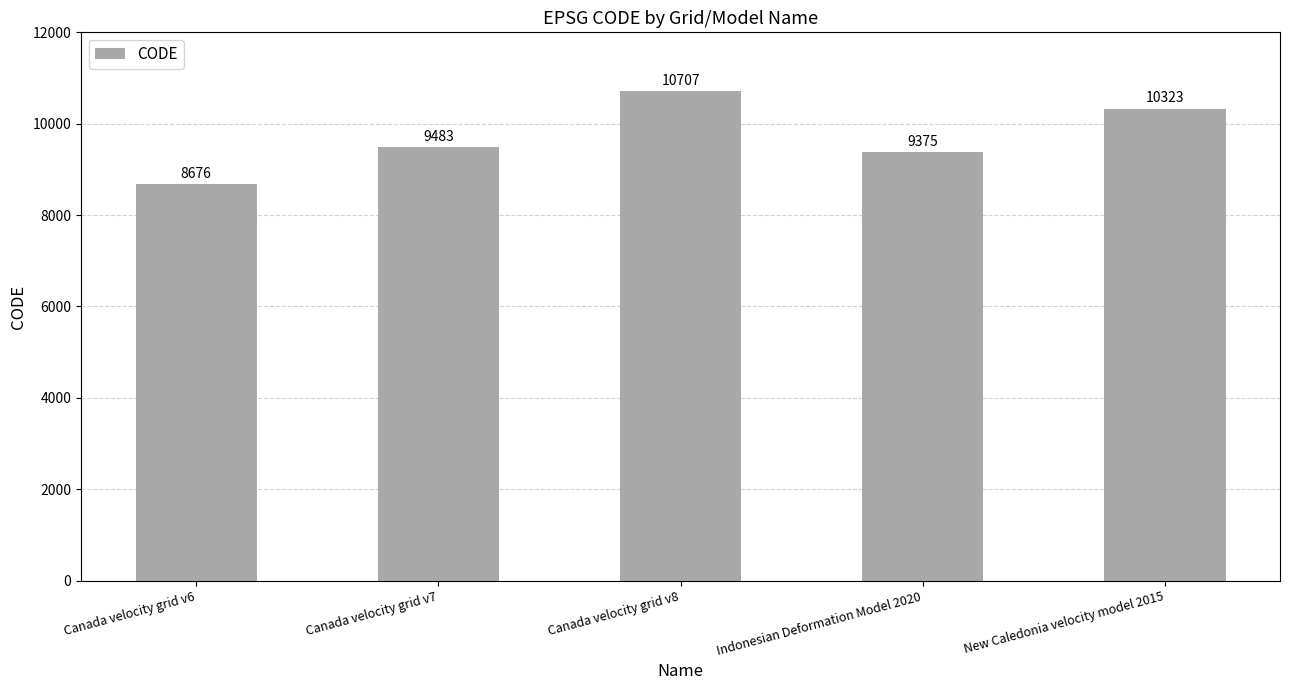

What is the sum of all values?

48564